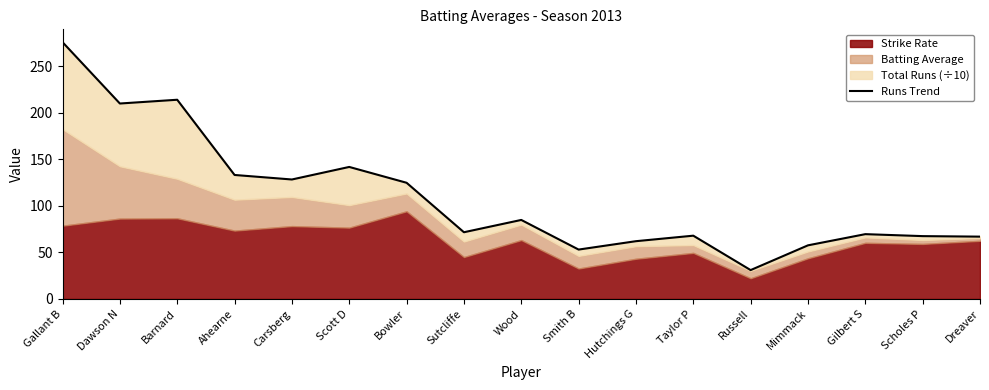

Which category has the lowest value across all series?

Russell